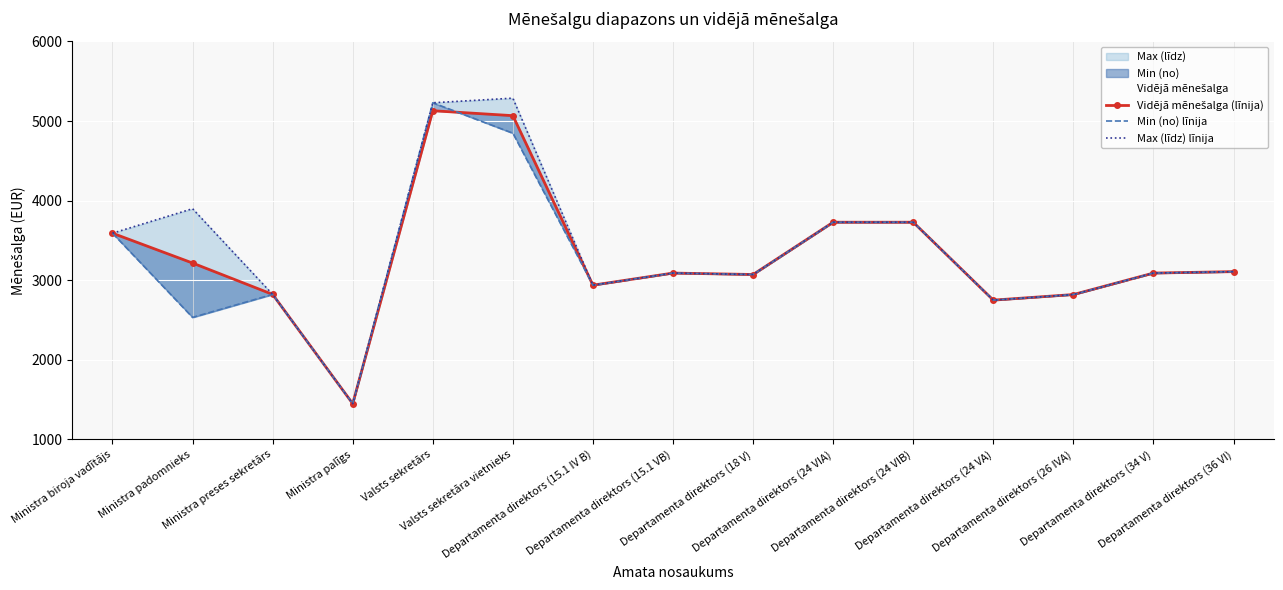

Is the value of Vidējā mēnešalga (līnija) at Ministra padomnieks greater than the value of Max (līdz) līnija at Ministra palīgs?

Yes